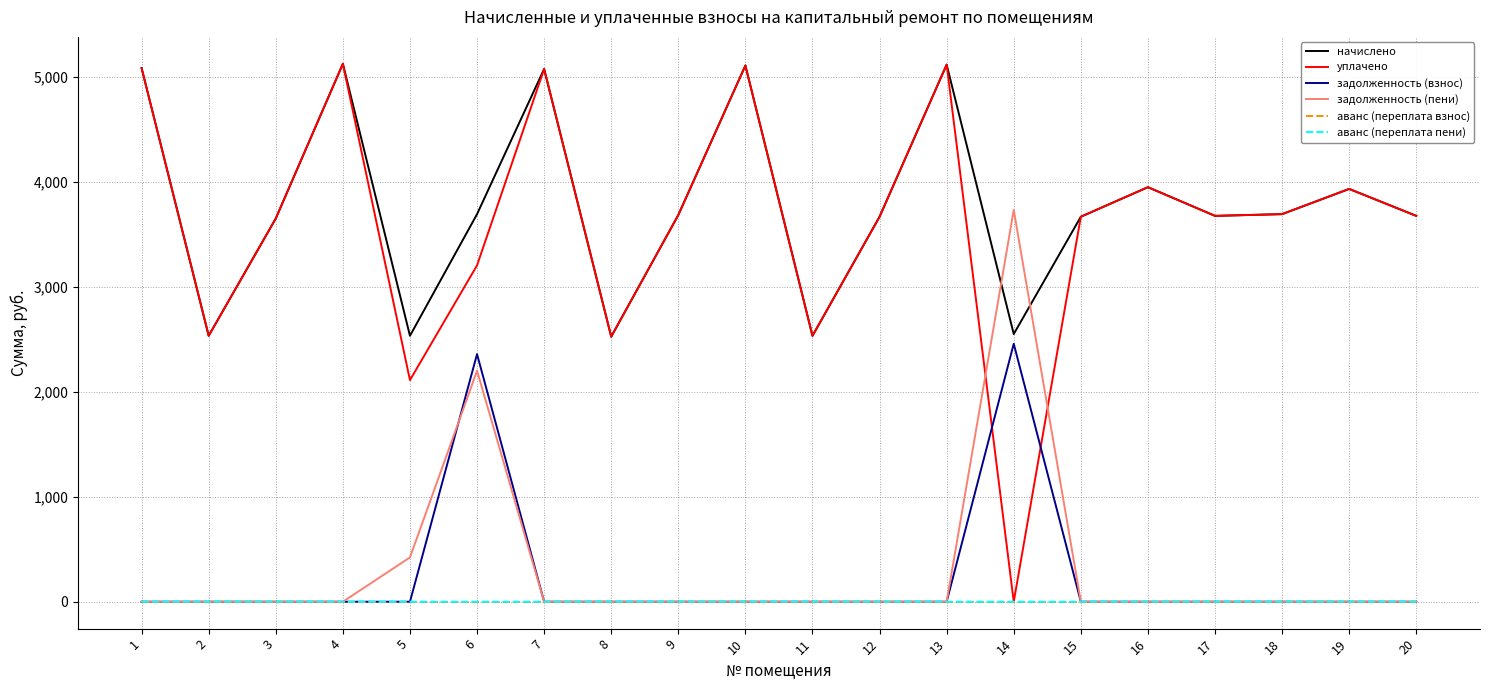

True or false: задолженность (пени) has more than 0 points higher than both neighbors.

True